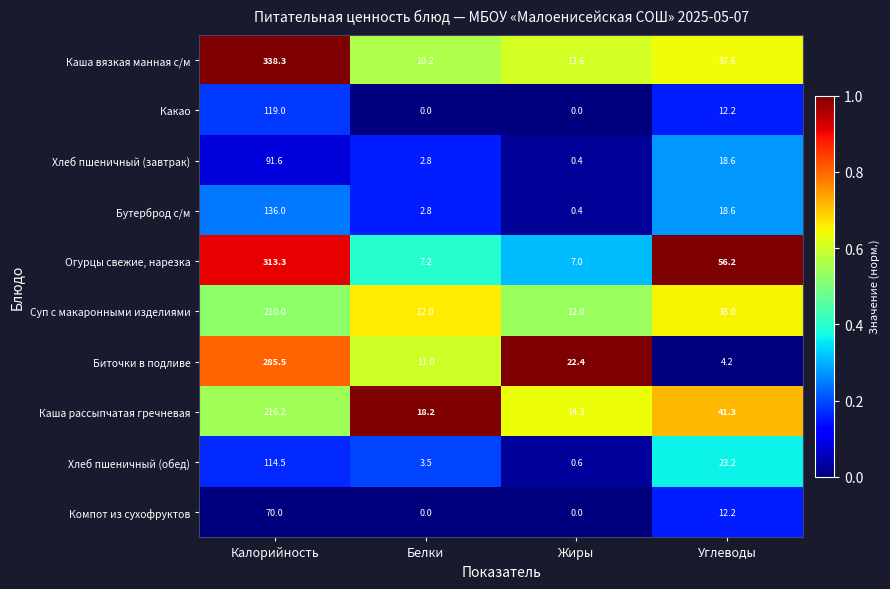

What is the greatest value displayed?

338.3